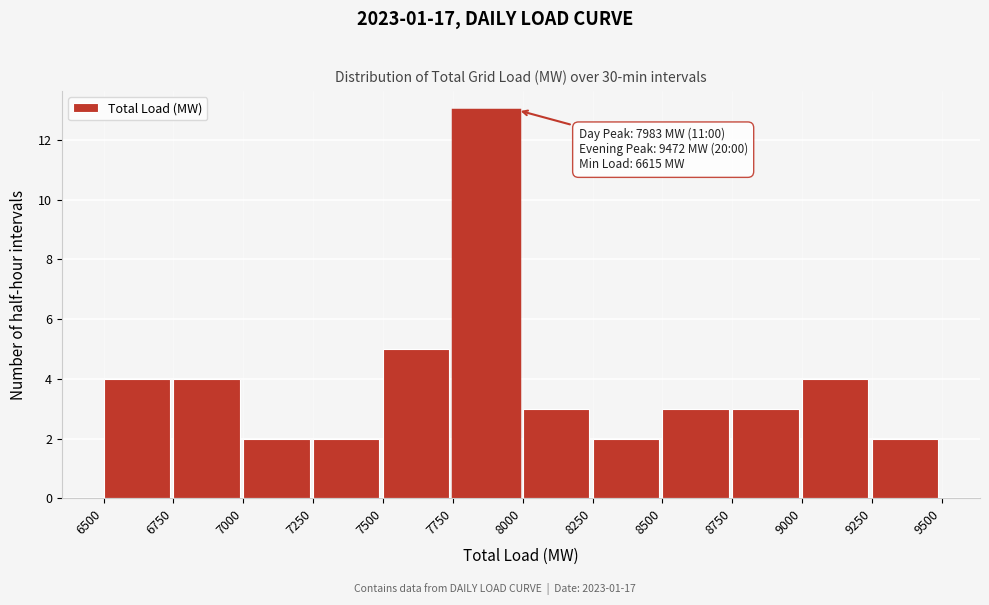

Which range on the x-axis has the tallest bar?

7750 to 8000